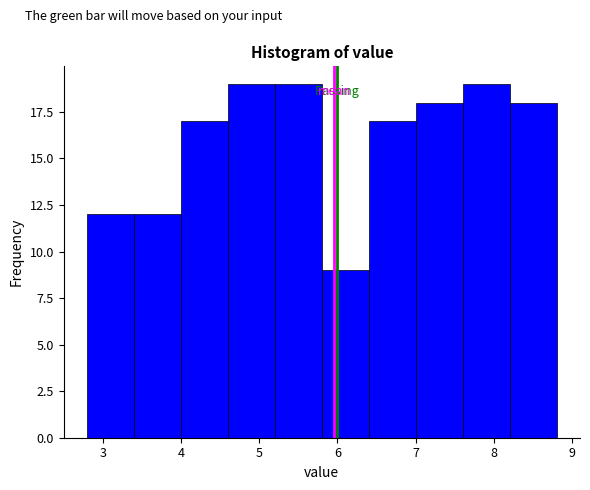

What is the height of the bar covering 2.8 to 3.4 on the x-axis? The values are not printed on the chart, so give them approximately, as read against the axis.

12